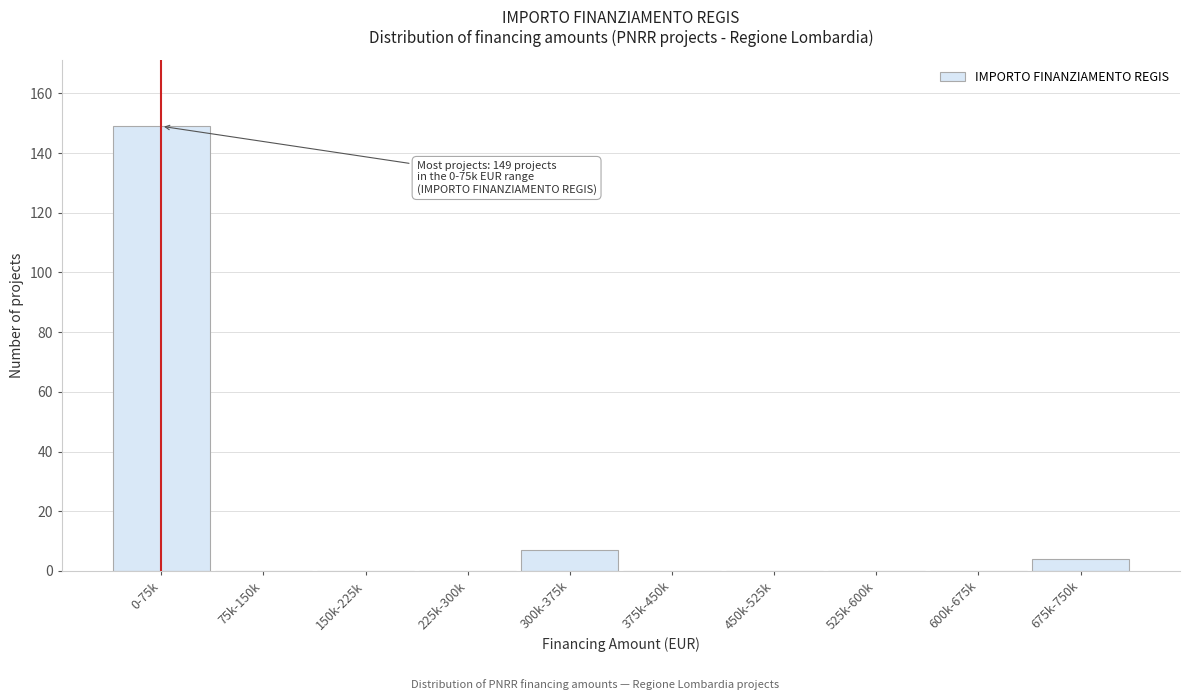

Reading left to right, what are all the values shown in this chart?

0-75k=149	75k-150k=0	150k-225k=0	225k-300k=0	300k-375k=7	375k-450k=0	450k-525k=0	525k-600k=0	600k-675k=0	675k-750k=4